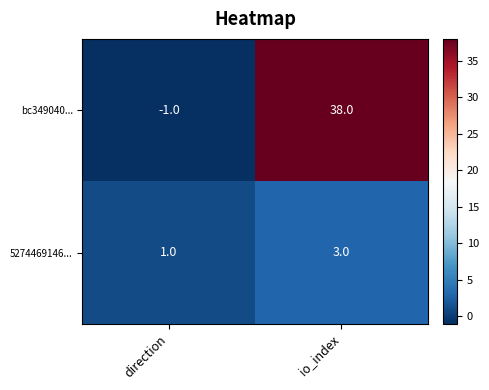

At io_index, list the series in order from smallest to largest.

5274469146..., bc349040...